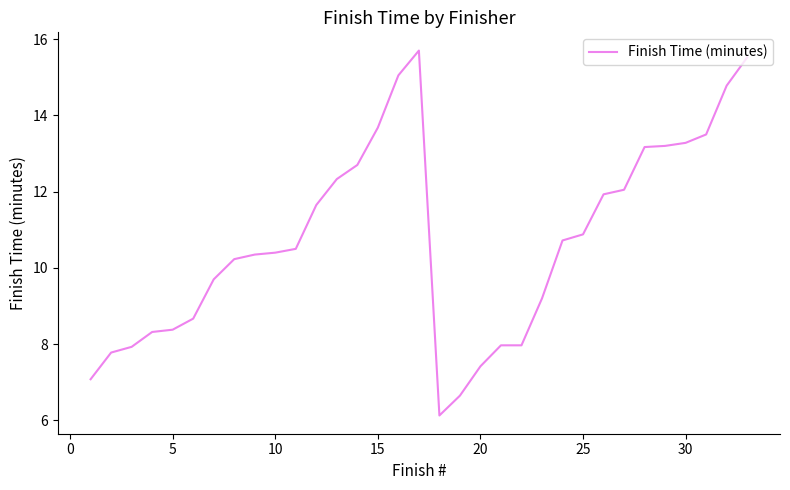

What is the smallest value displayed?

6.1